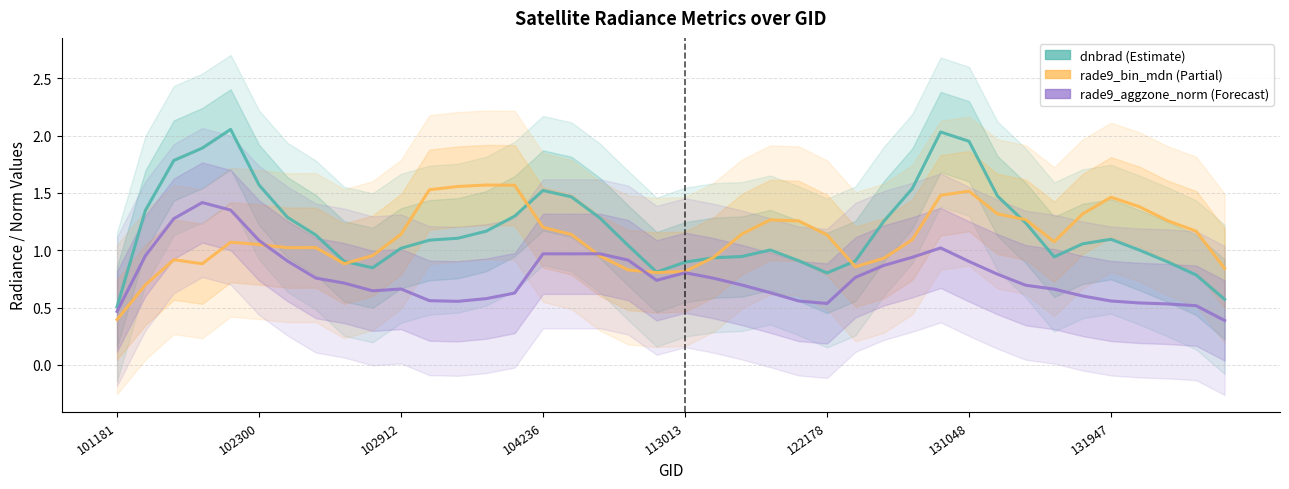

What is the approximate value of rade9_aggzone_norm at 24?

0.6